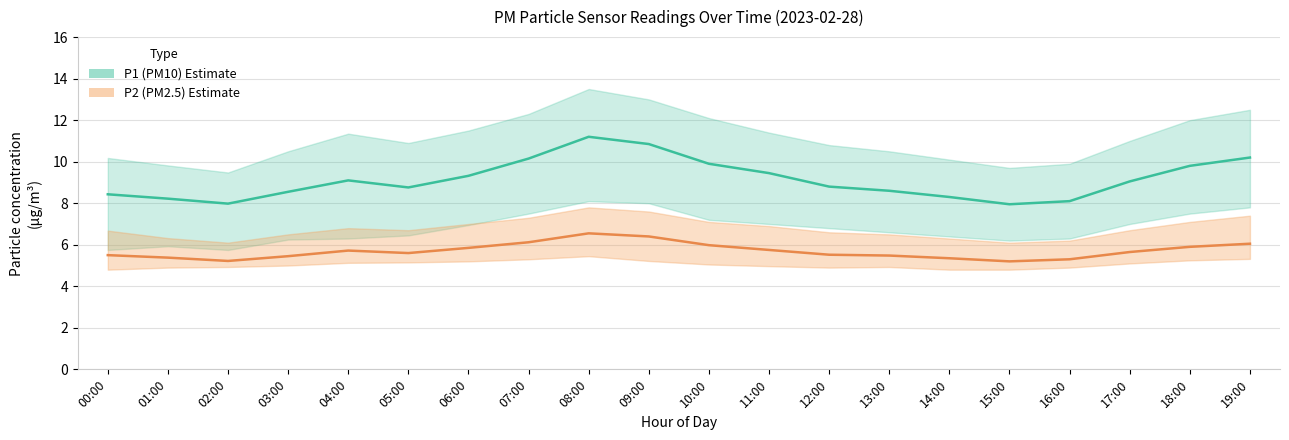

The P2 (PM2.5) series shows 2.5 at 03:00. True or false?

False